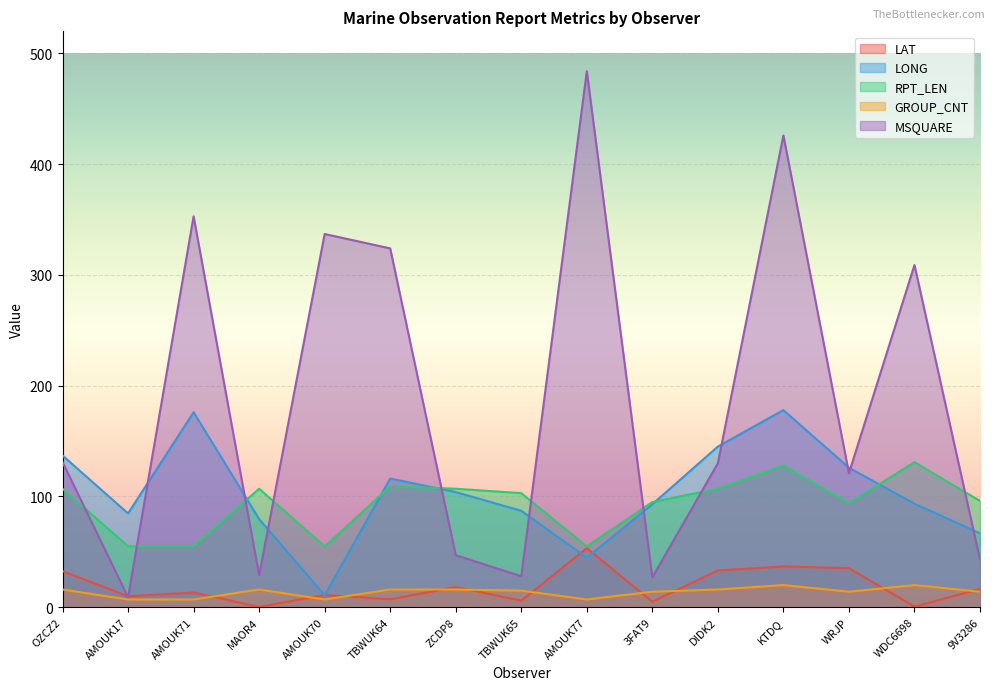

What is the total value across all series at AMOUK70?

420.9